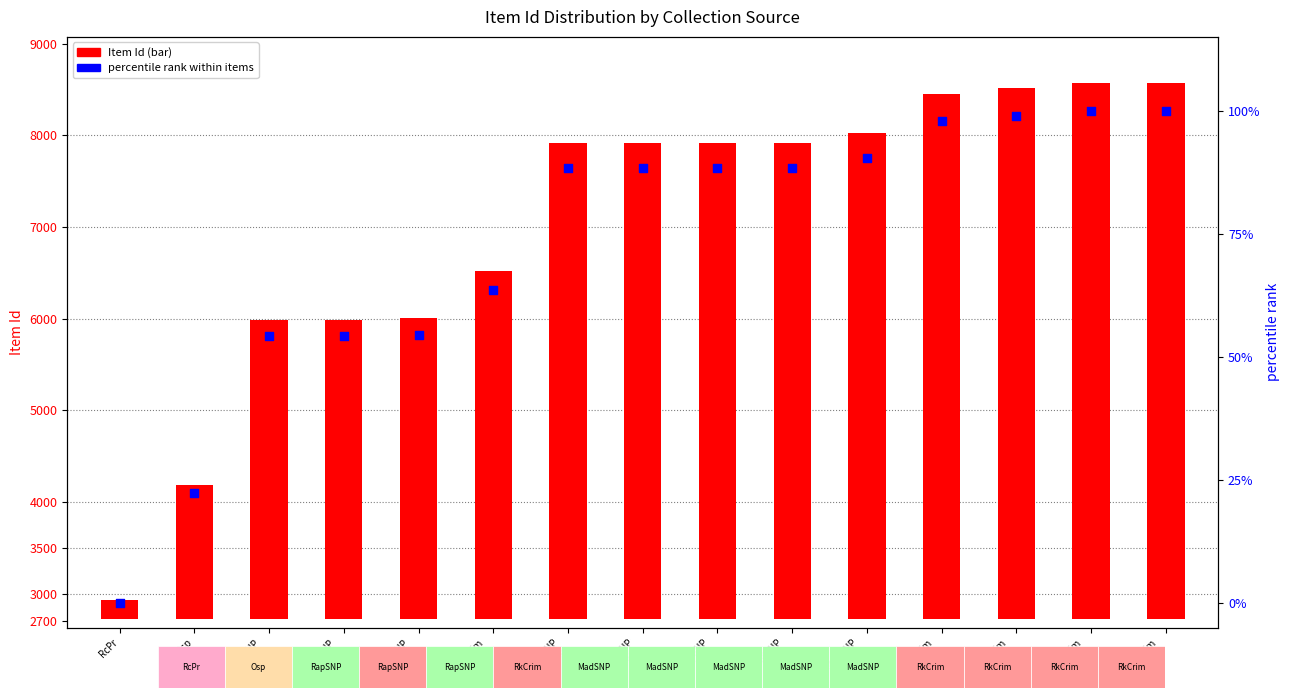

Which series contains the highest Y value?

Item Id